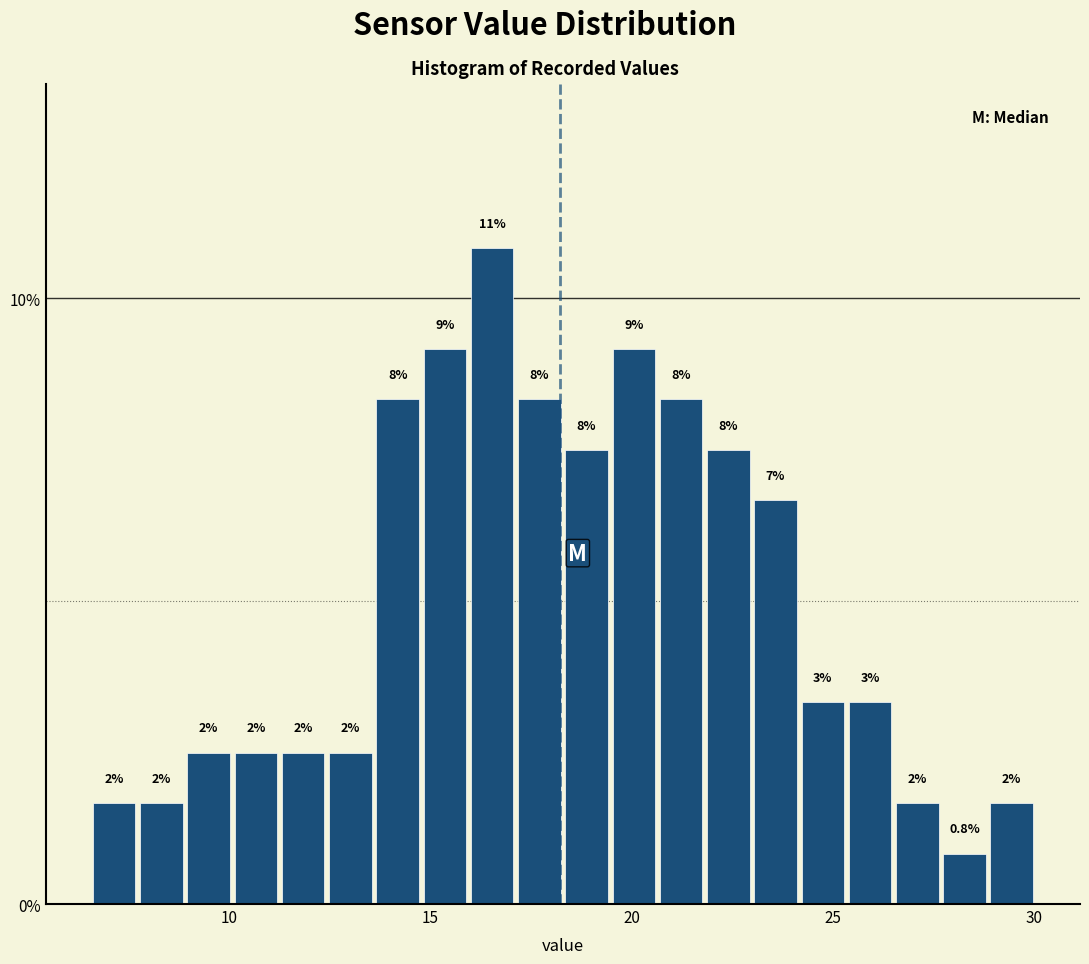

Read against the x-axis, roughly where is the centre of the tallest bar?

16.5